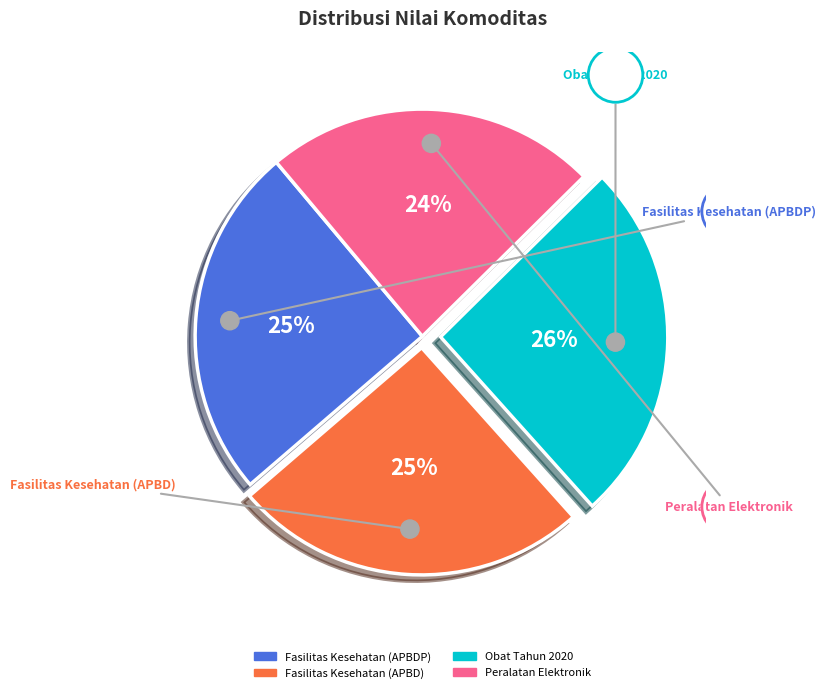

Count the number of slices in the pie.

4